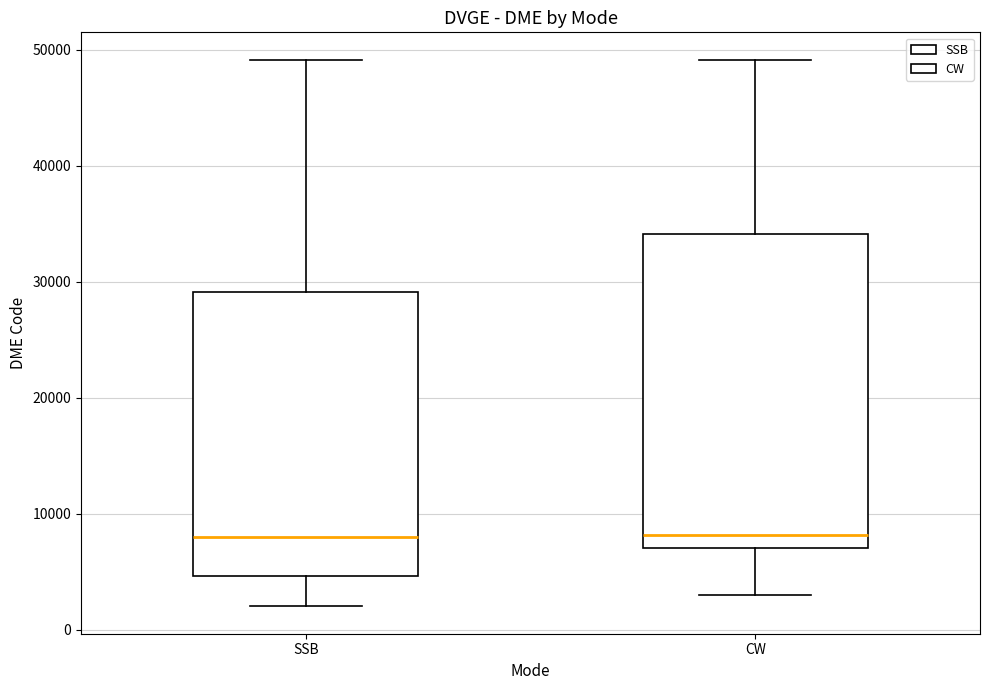

Which box is the tallest, from its lower edge to its upper edge?

CW